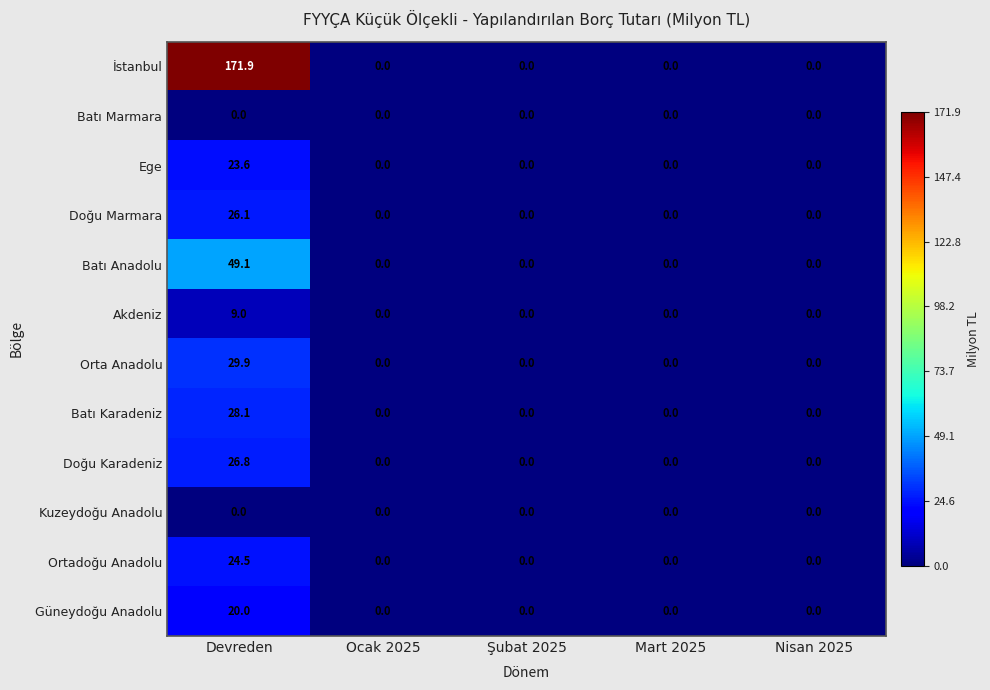

The Akdeniz series shows 0.0 at Ocak 2025. True or false?

True